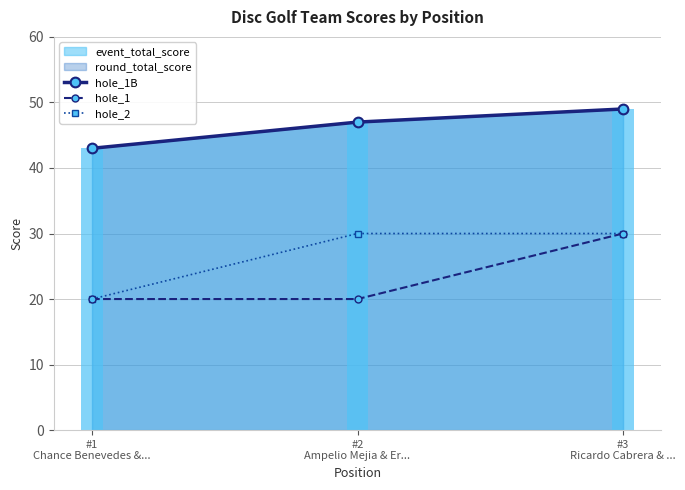

What is the difference between the highest and lowest values at #1
Chance Benevedes &...?

23